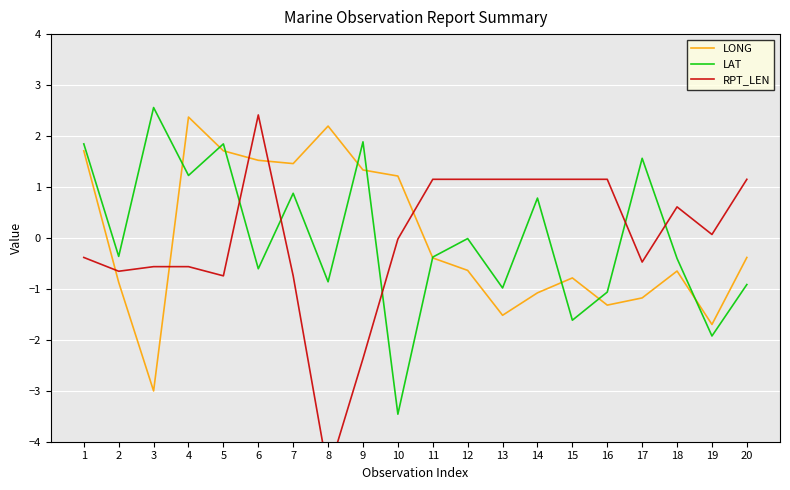

How many lines are shown in the chart?

3